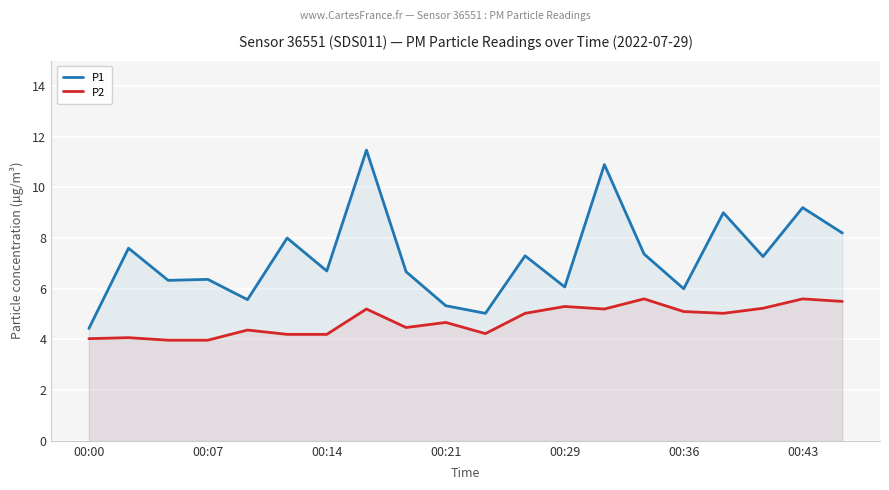

True or false: P2 has more than 1 interior local peaks.

True